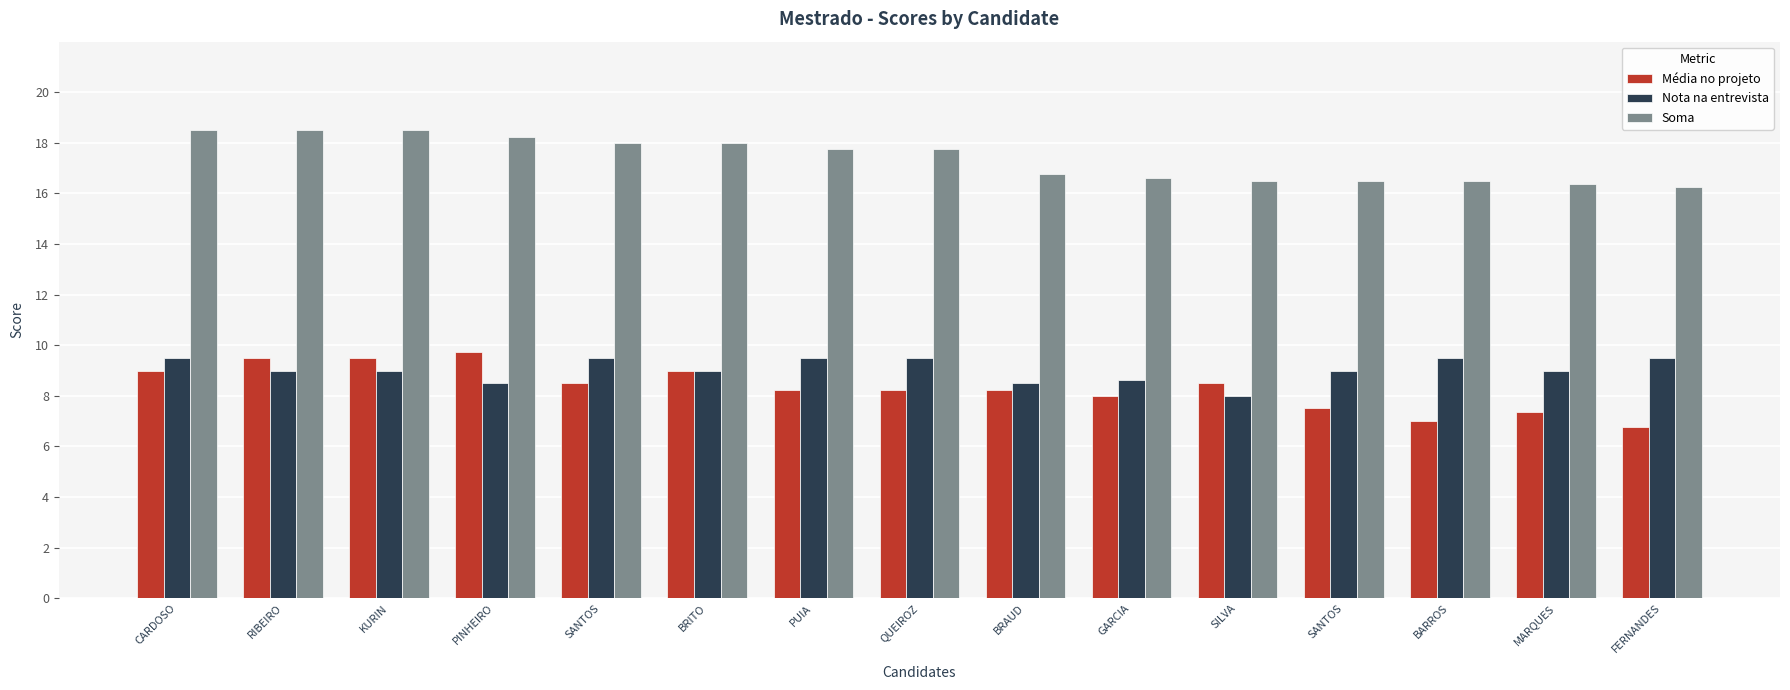

Reading left to right, extract all data points from this chart.

Média no projeto: 9.0	9.5	9.5	9.8	8.5	9.0	8.2	8.2	8.2	8.0	8.5	7.5	7.0	7.4	6.8
Nota na entrevista: 9.5	9.0	9.0	8.5	9.5	9.0	9.5	9.5	8.5	8.6	8.0	9.0	9.5	9.0	9.5
Soma: 18.5	18.5	18.5	18.2	18.0	18.0	17.8	17.8	16.8	16.6	16.5	16.5	16.5	16.4	16.2